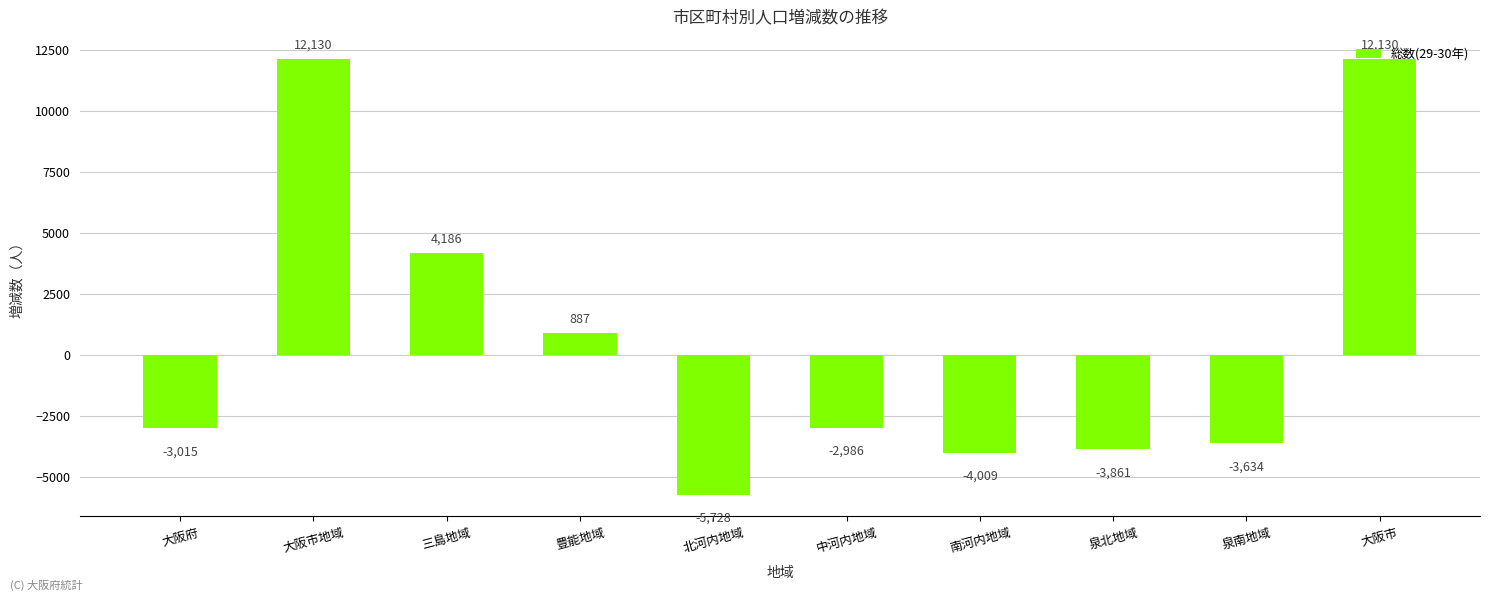

What is the change in value from 豊能地域 to 北河内地域?

-6615